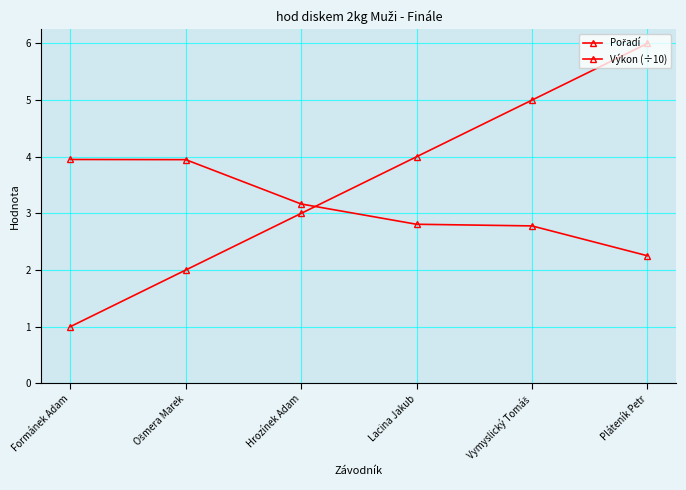

At how many categories does at least one series exceed 5?

1